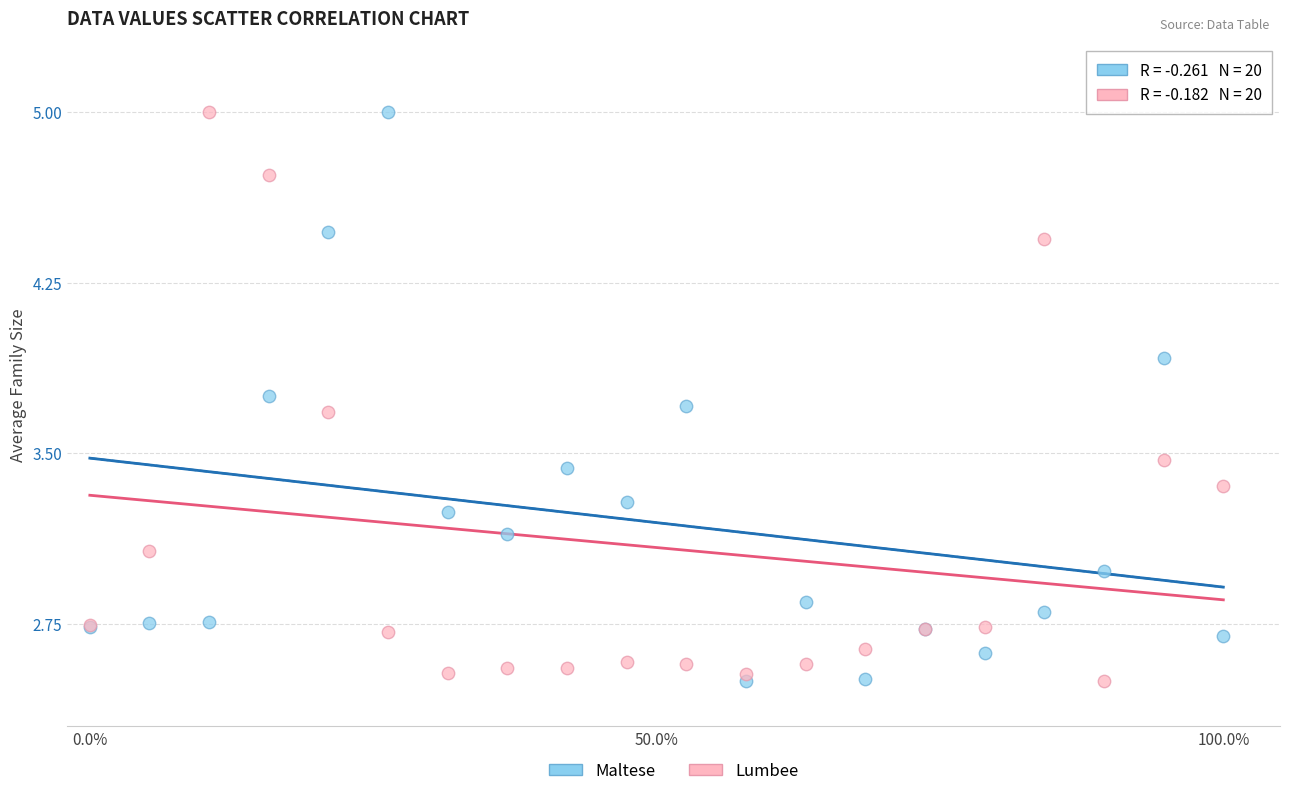

What are all the series names shown in the legend?

Maltese, Lumbee